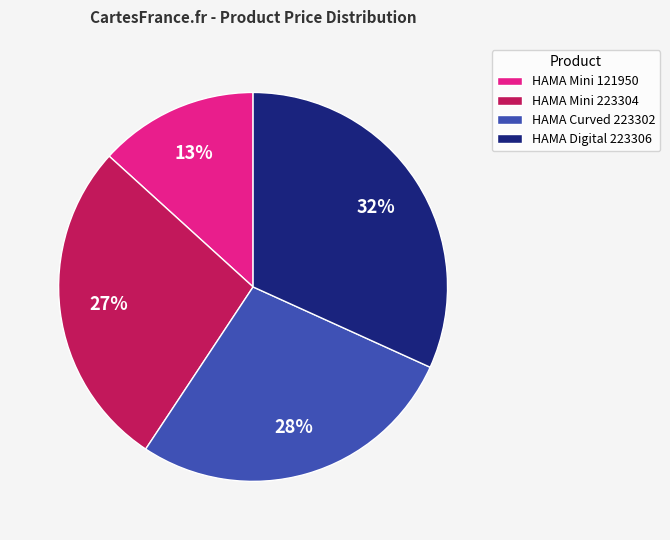

Does HAMA Mini 121950 account for over 50% of the chart?

No